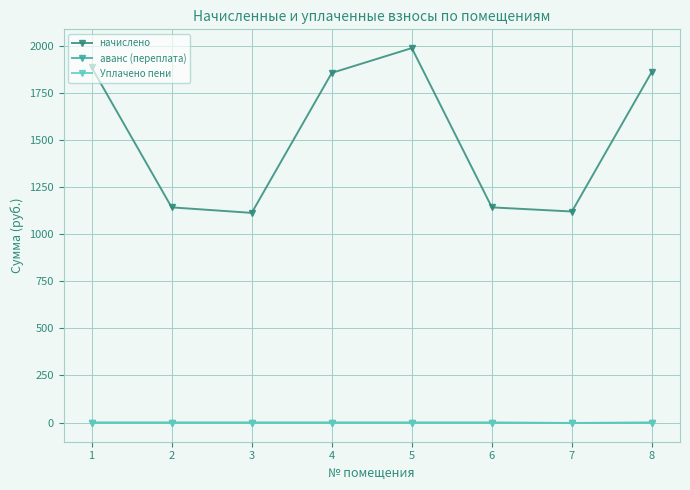

True or false: аванс (переплата) and начислено intersect in this chart.

False